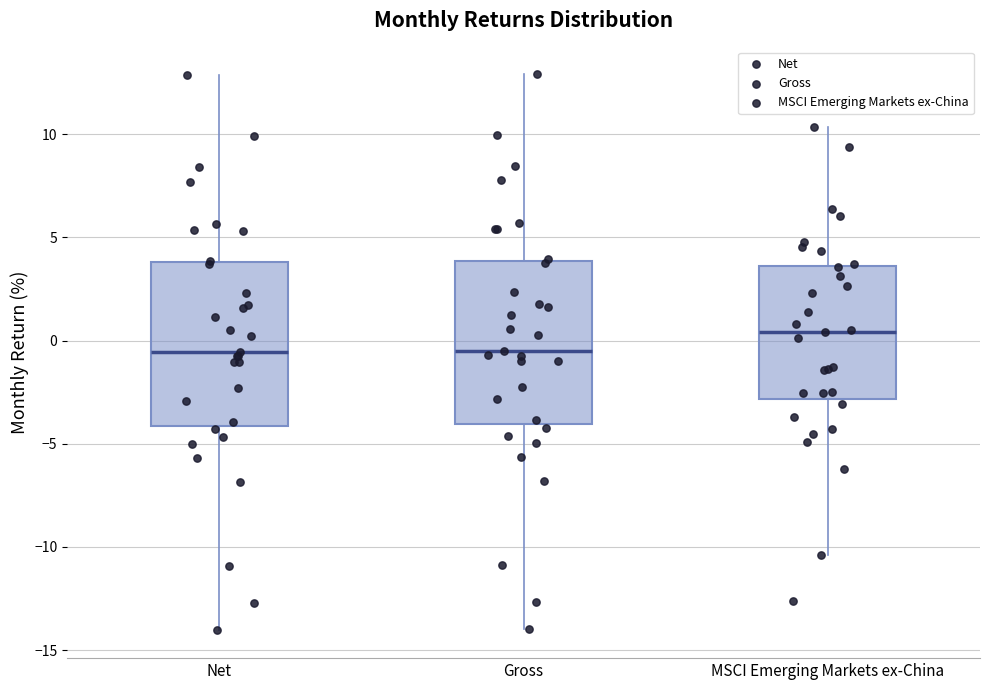

Reading left to right, transcribe this box plot: for each box, give where its median line is, the range the box spans, and where its two whiskers end, as read against the y-axis. The values are not printed on the chart, so give them approximately, as read against the axis.

Net: median -0.5, box -4.0 to 4.0, whiskers -14.0 to 13.0
Gross: median -0.5, box -4.0 to 4.0, whiskers -14.0 to 13.0
MSCI Emerging Markets ex-China: median 0.5, box -3.0 to 3.5, whiskers -10.5 to 10.5